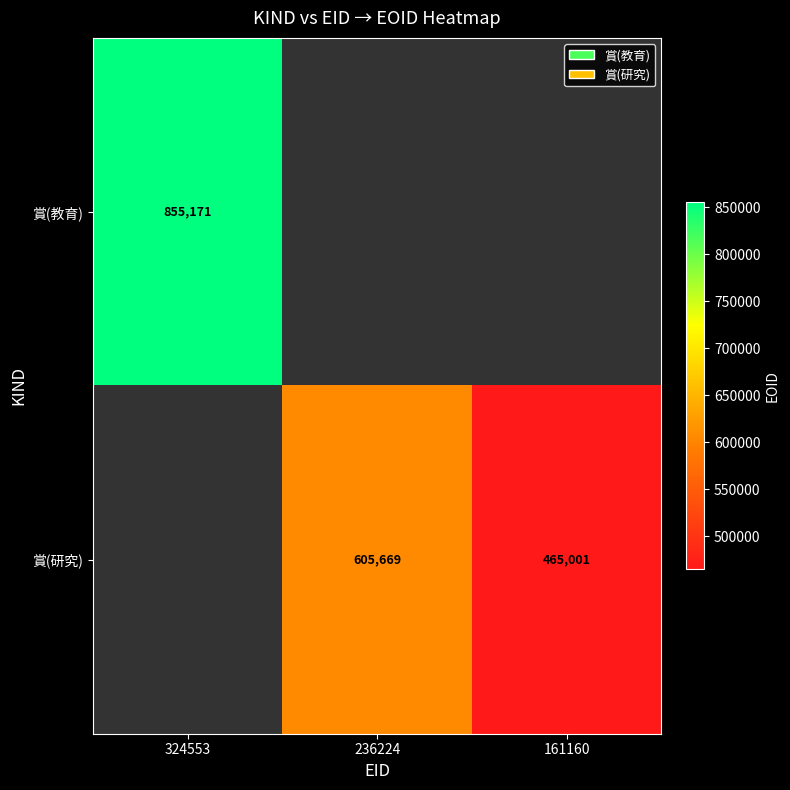

What is the minimum value shown in the chart?

465001.0